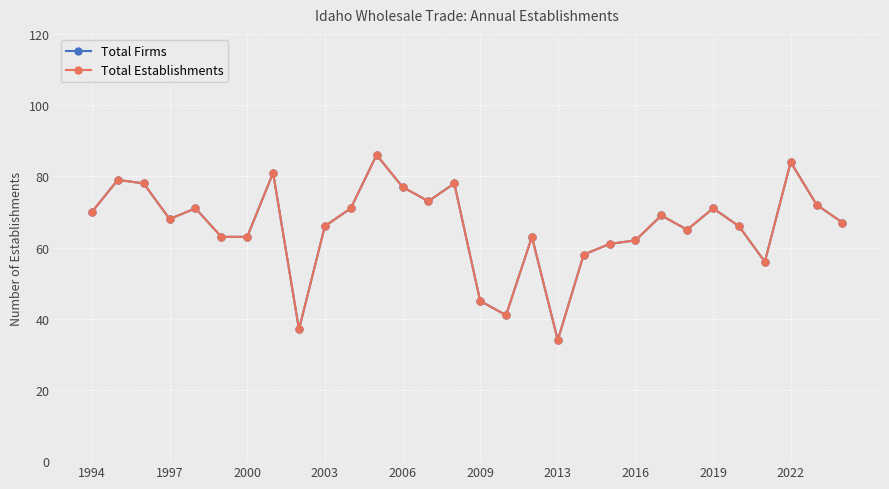

Which series has the largest total across all categories?

Total Firms